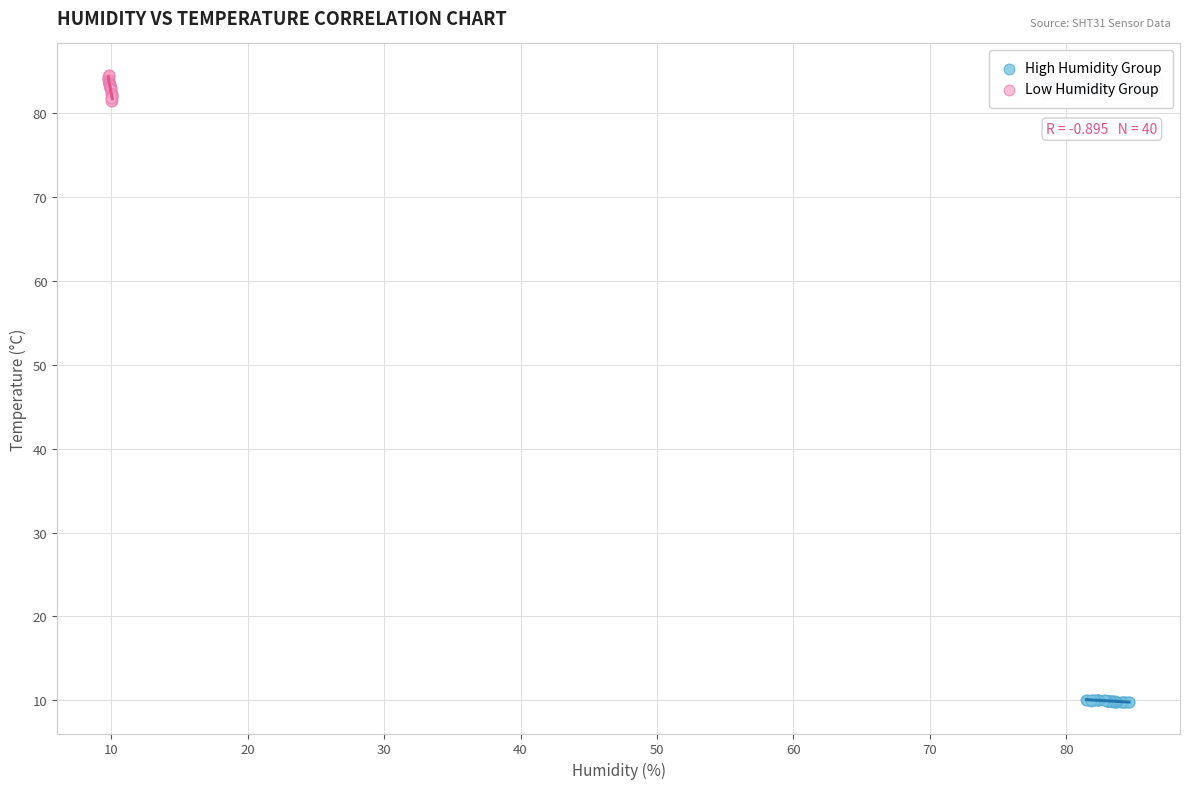

Which series reaches the minimum Y coordinate?

High Humidity Group